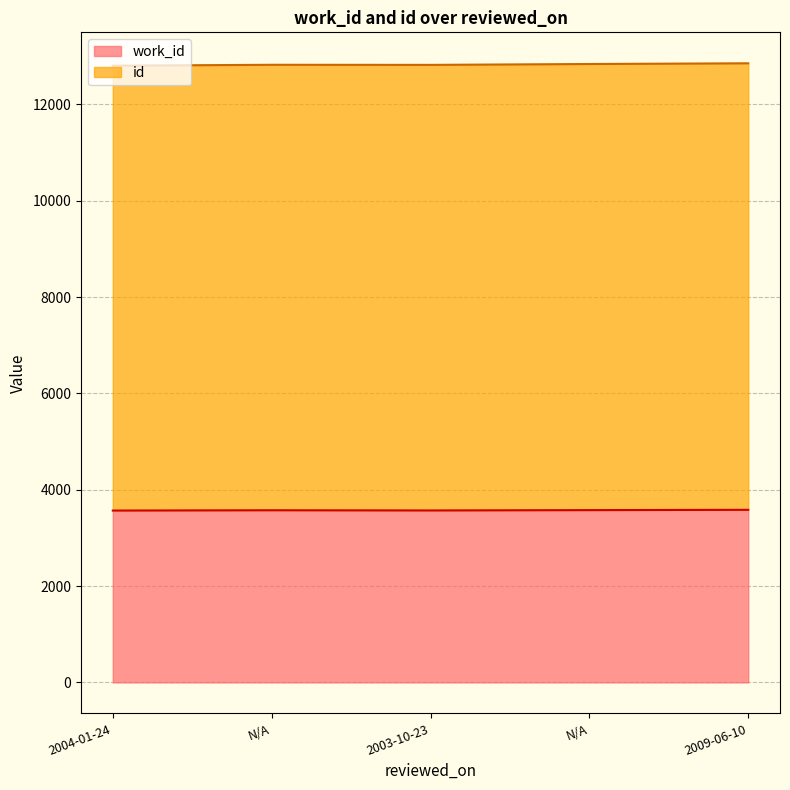

What is the spread (max minus min) of values at 2004-01-24?

9236